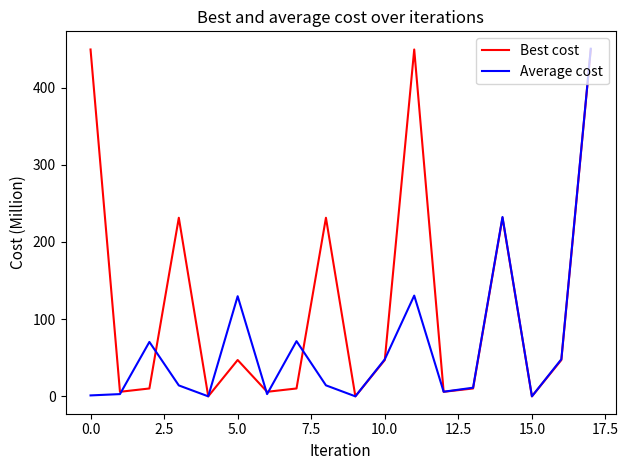

Which series has the largest total across all categories?

Best cost